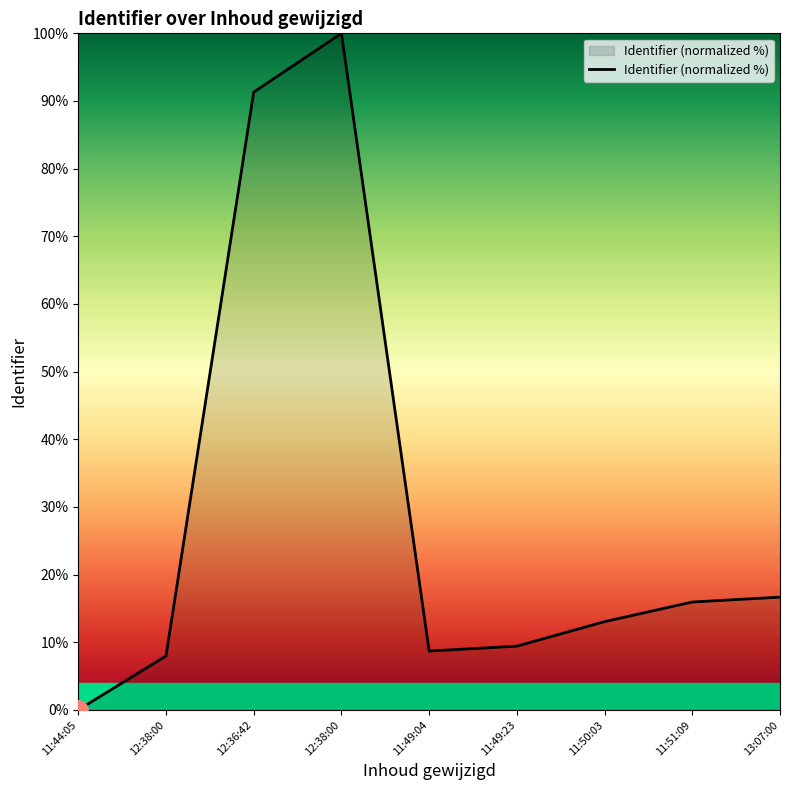

Rank the categories by value from lowest to highest.

11:44:05, 12:38:00, 11:49:04, 11:49:23, 11:50:03, 11:51:09, 13:07:00, 12:36:42, 12:38:00